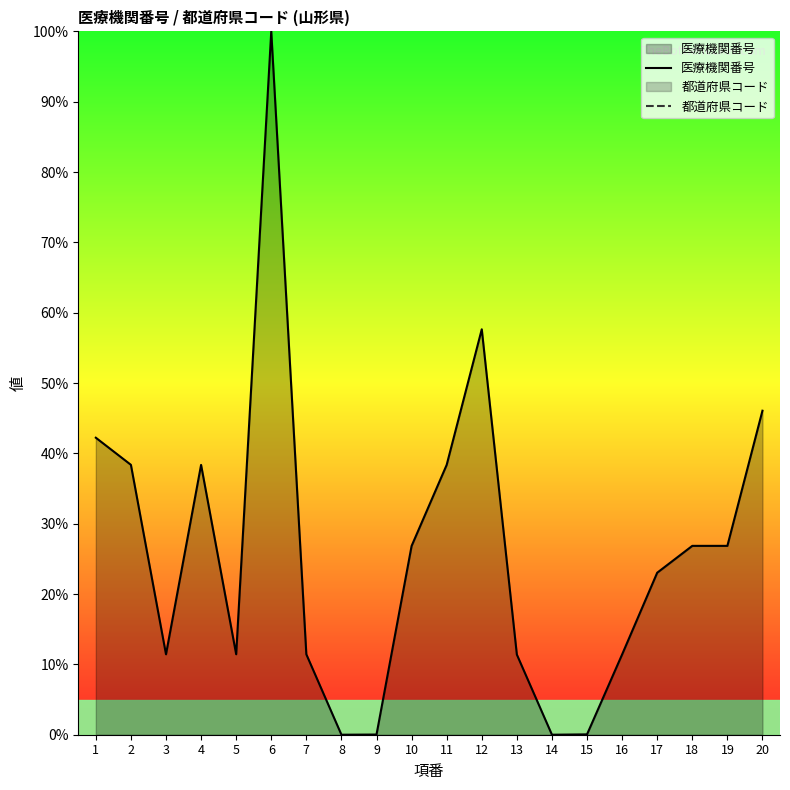

The 医療機関番号 series shows 26.9 at 19. True or false?

True